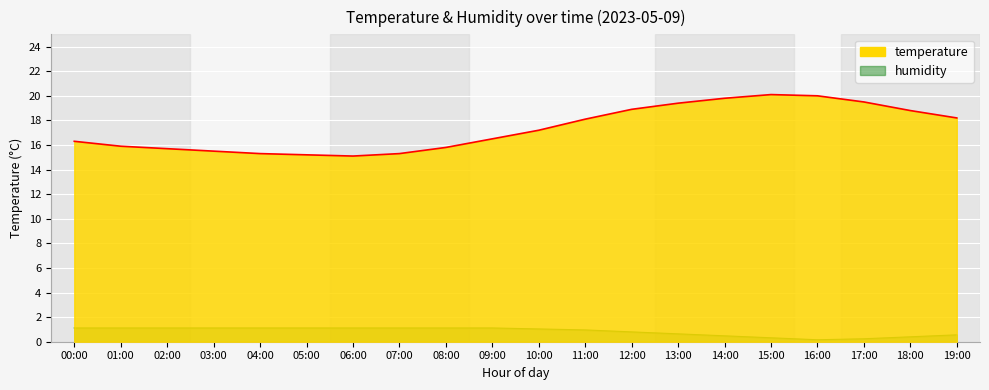

At which label does temperature first exceed 17?

10:00